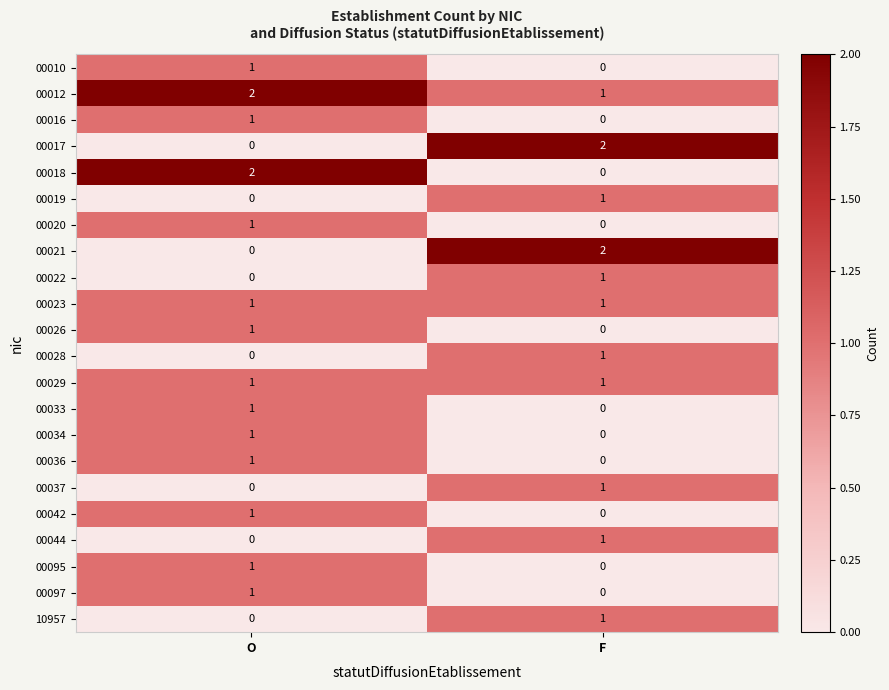

Which series has the largest total across all categories?

00012